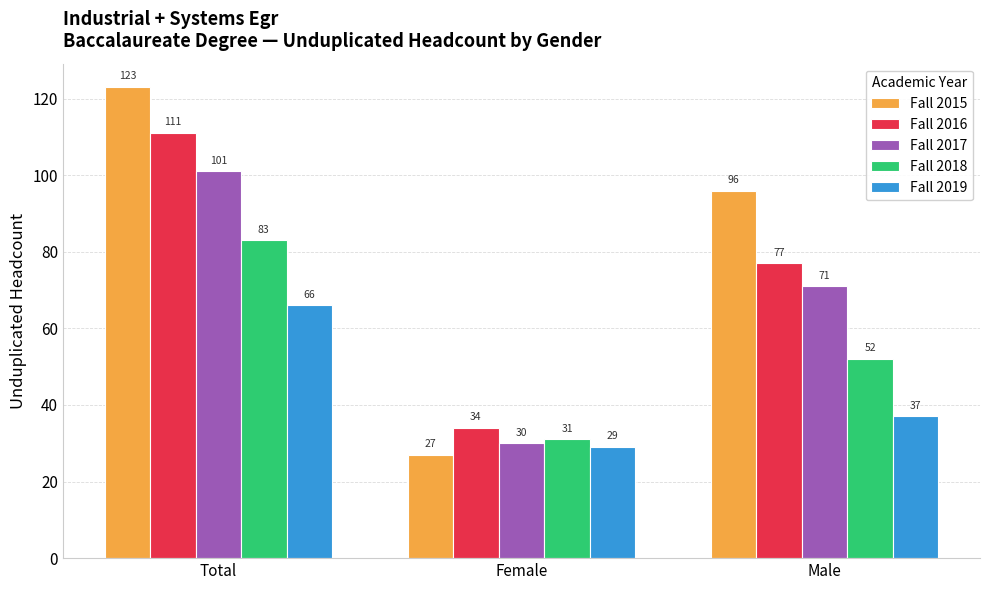

Count the Fall 2018 values in the range 31 to 83.

3